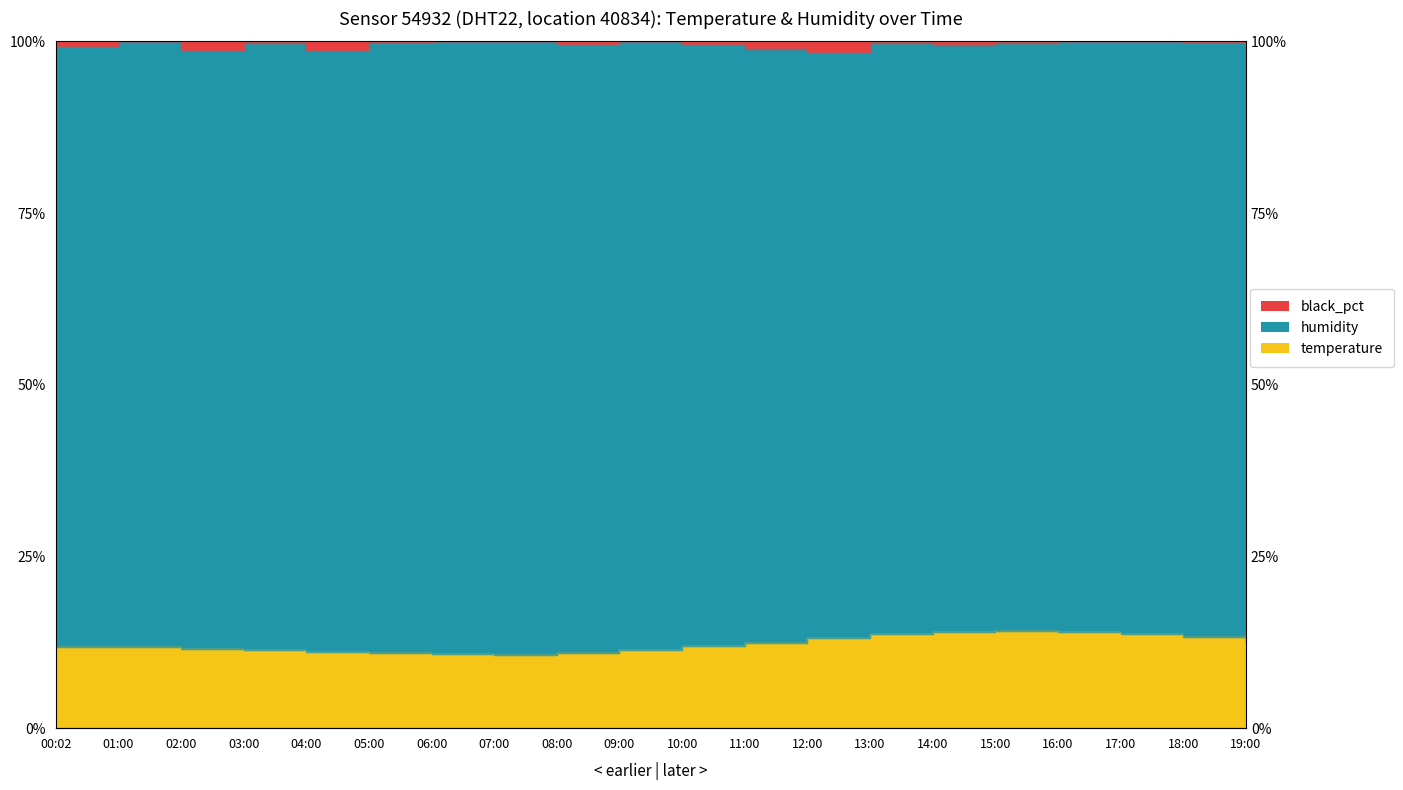

What is the ratio of the value at 00:02 to the value at 19:00?

0.9